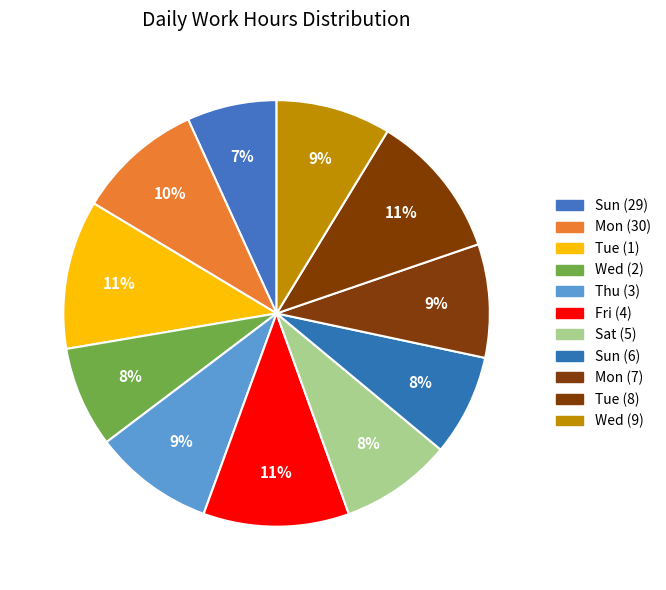

Does Fri (4) account for over 50% of the chart?

No